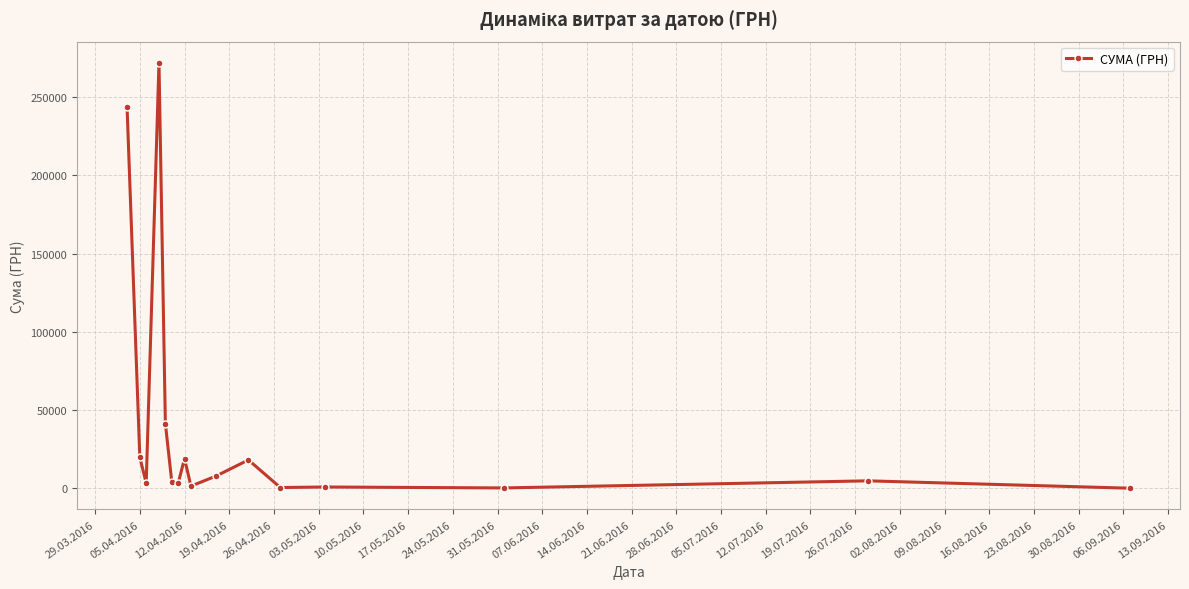

What is the value of the 11th point from the left?

18160.9